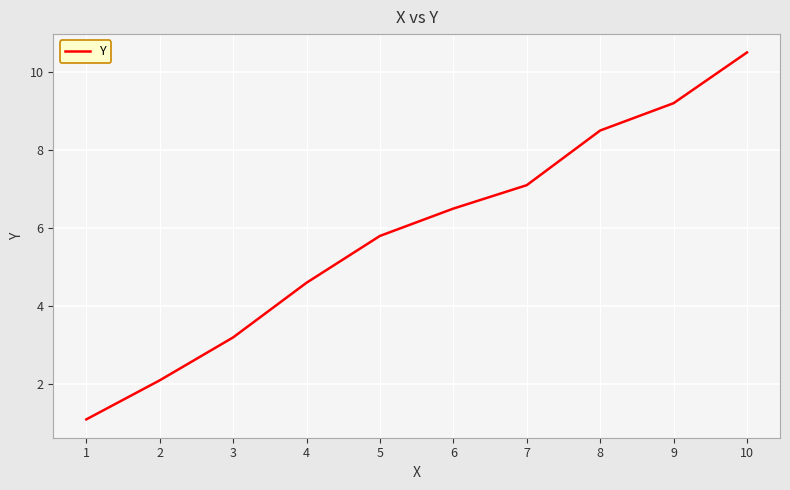

List the labels in order of value, largest first.

10, 9, 8, 7, 6, 5, 4, 3, 2, 1